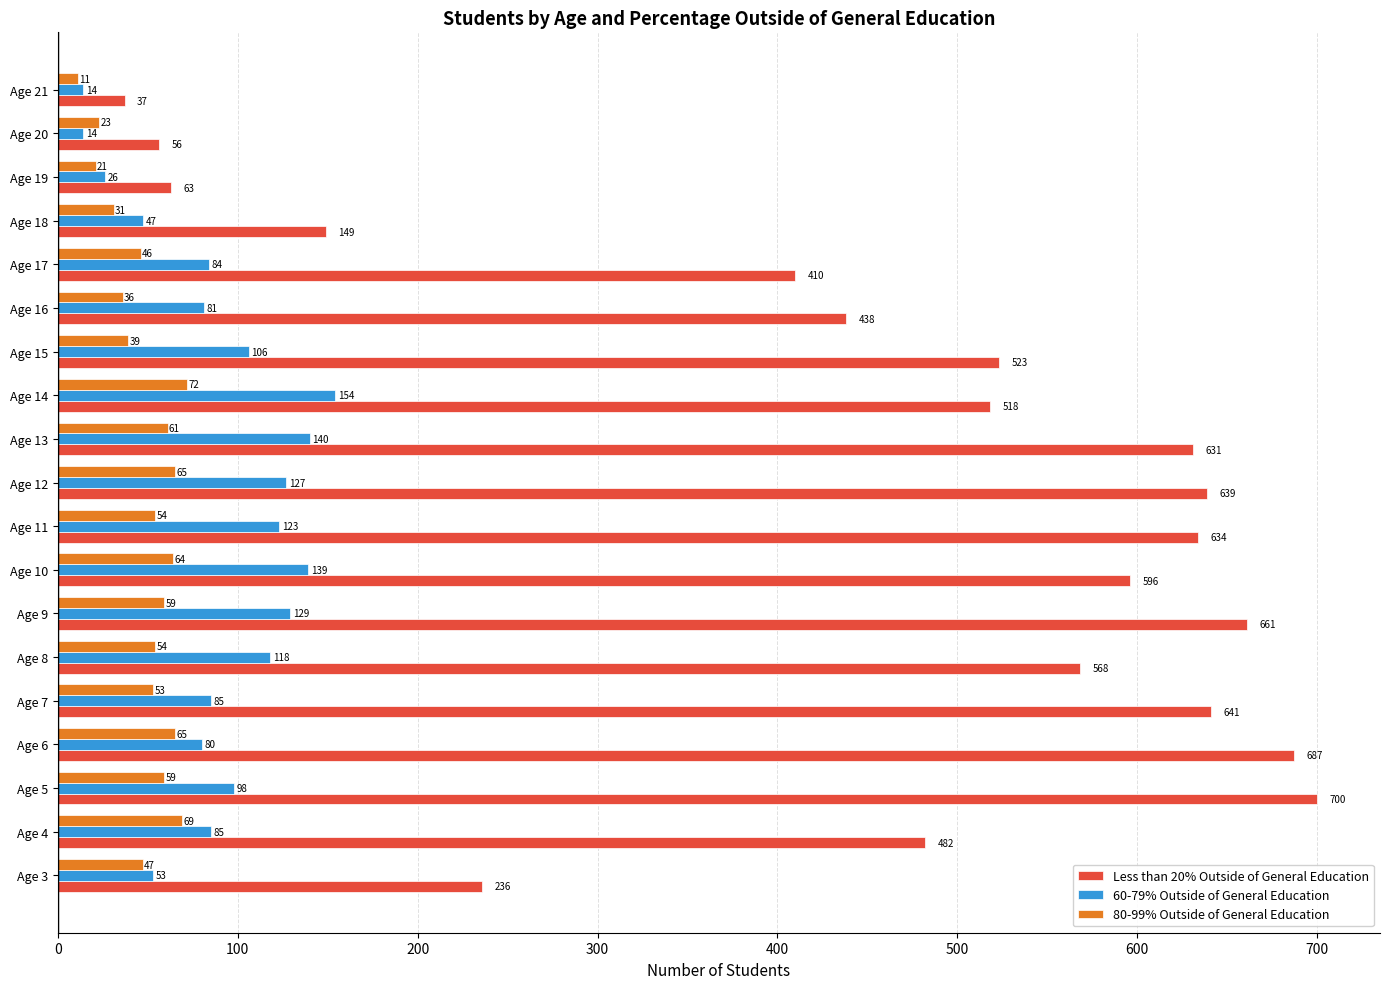

What are all the series names shown in the legend?

Less than 20% Outside of General Education, 60-79% Outside of General Education, 80-99% Outside of General Education